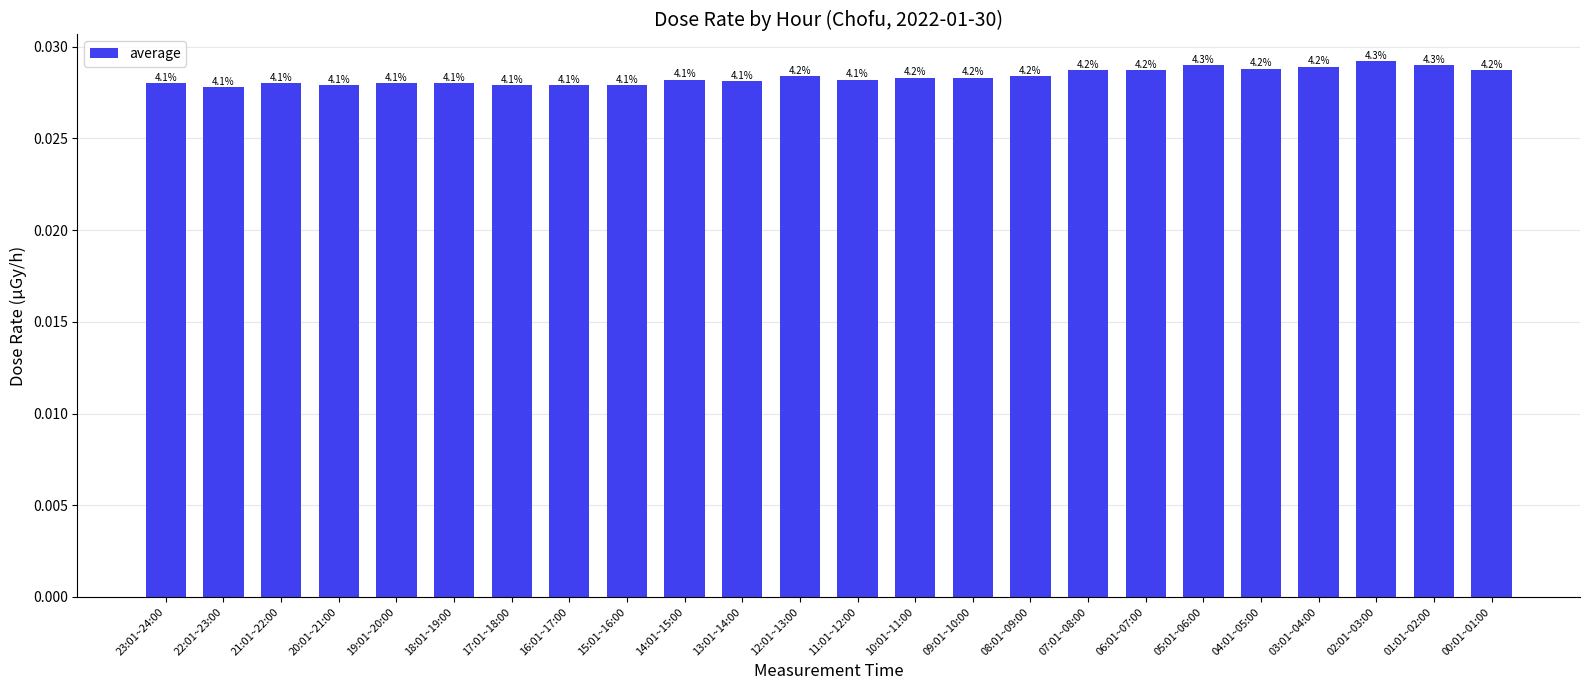

How many bars are there in total?

24